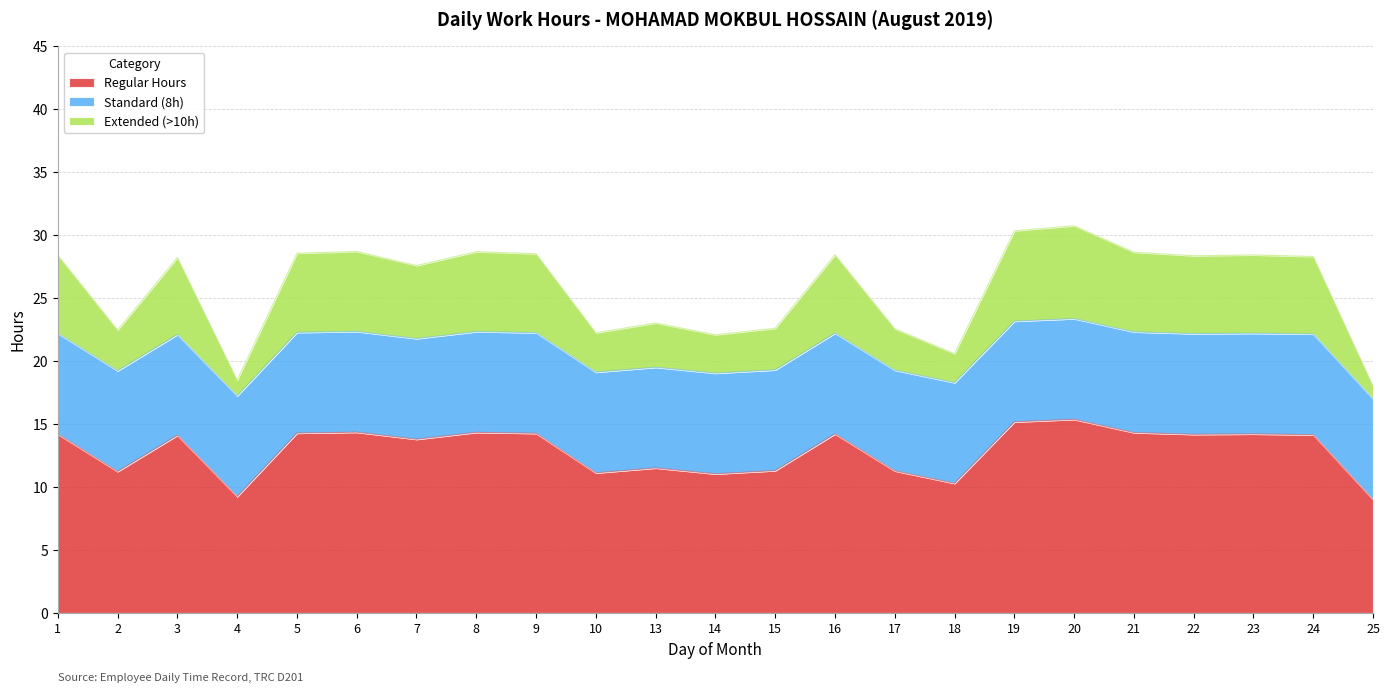

True or false: Regular Hours and Extended (>10h) intersect in this chart.

False